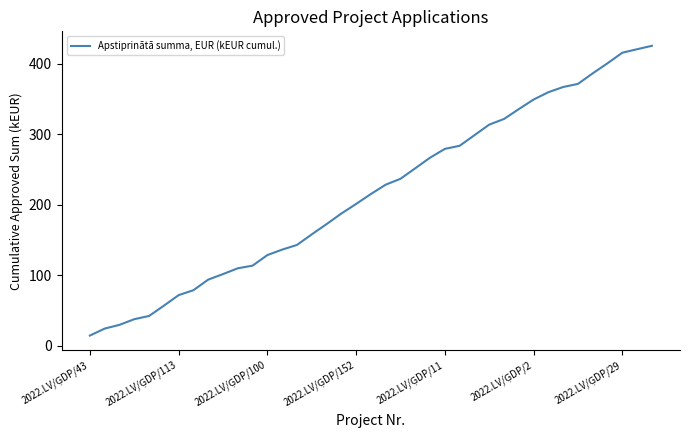

What is the smallest value displayed?

14.7